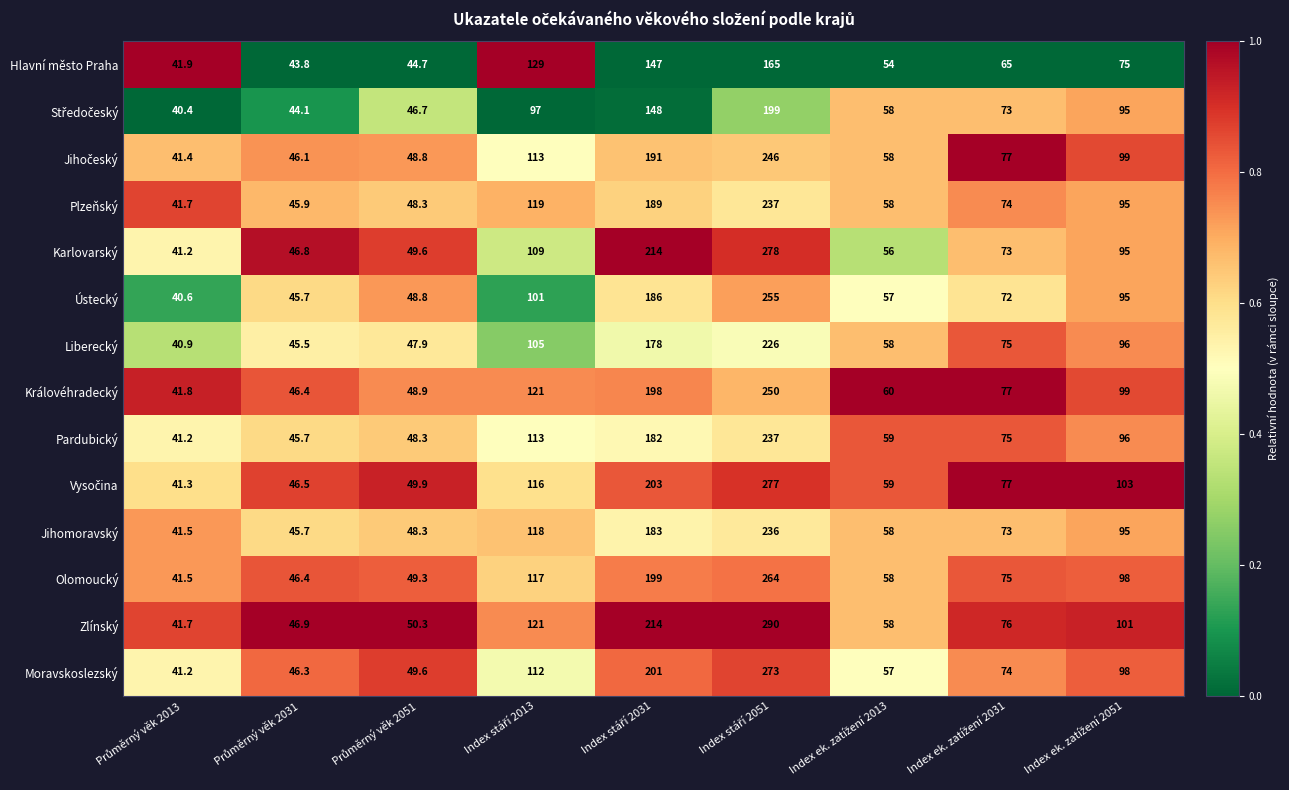

What is the average value of the Plzeňský series?

100.9